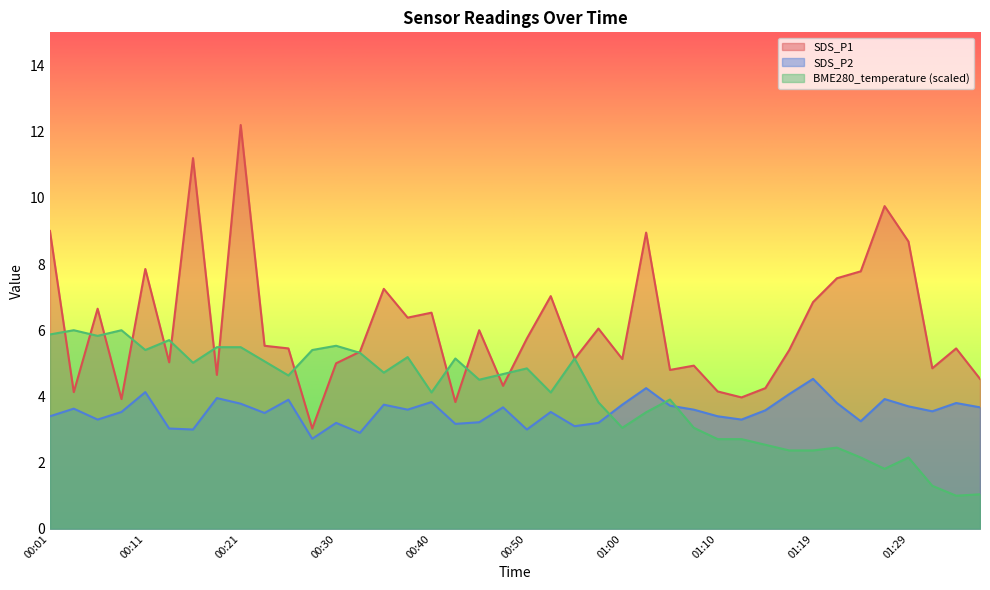

True or false: BME280_temperature has a value of 1.5 at 01:34.

False